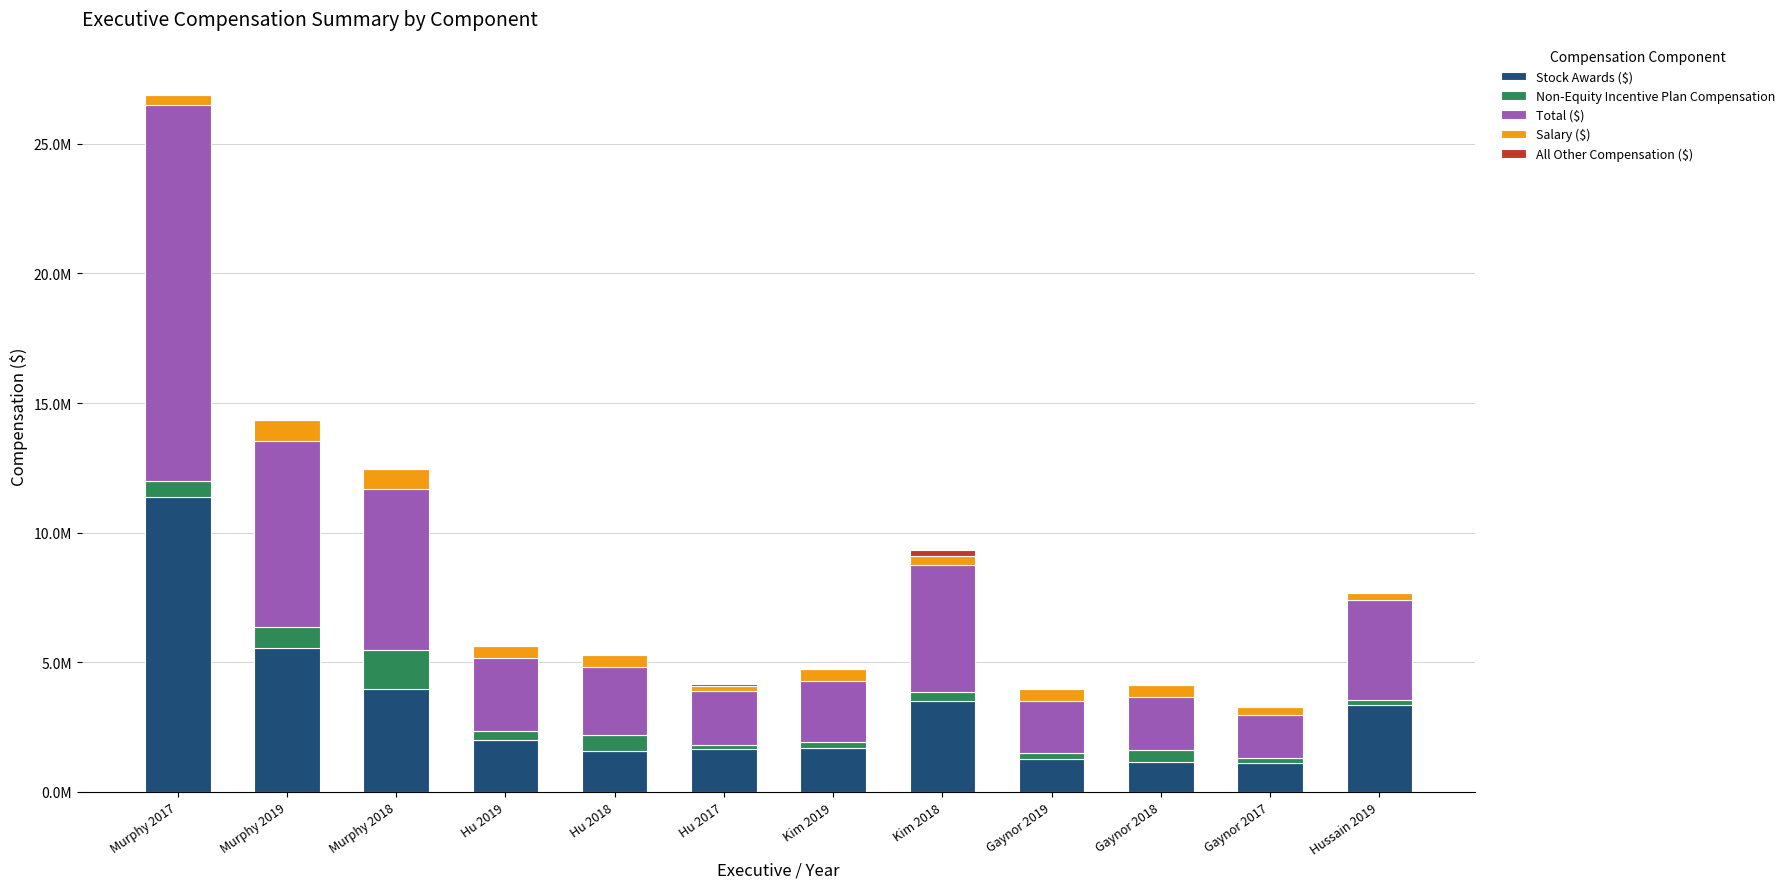

Are the bars horizontal?

No